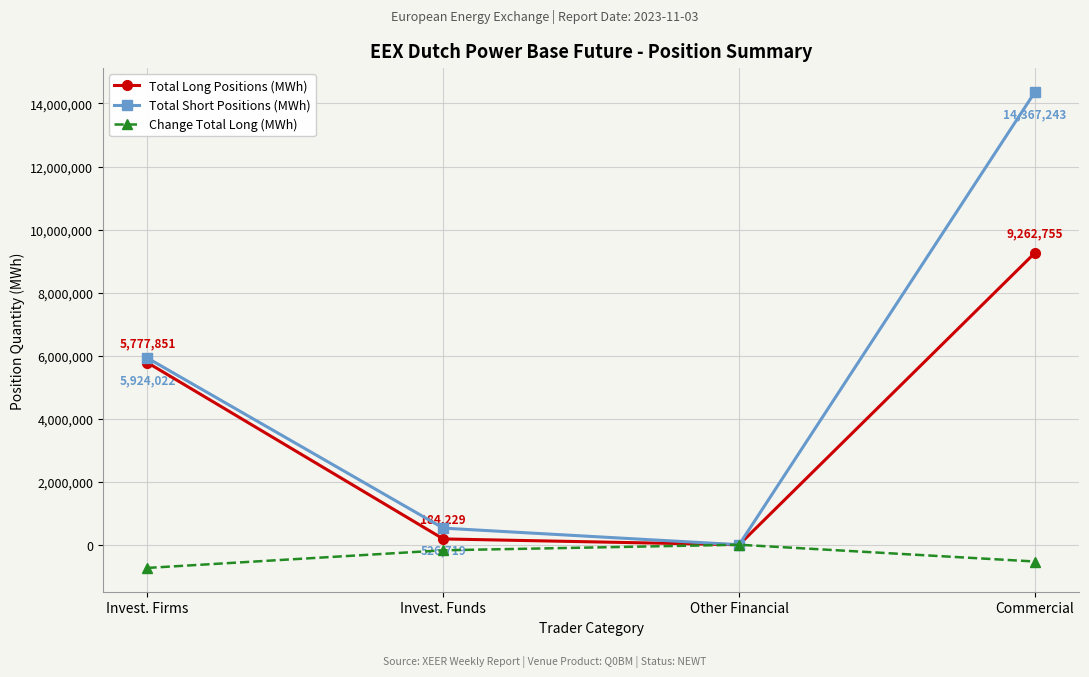

Rank the series by their maximum value, from highest to lowest.

Total Short Positions (MWh), Total Long Positions (MWh), Change Total Long (MWh)